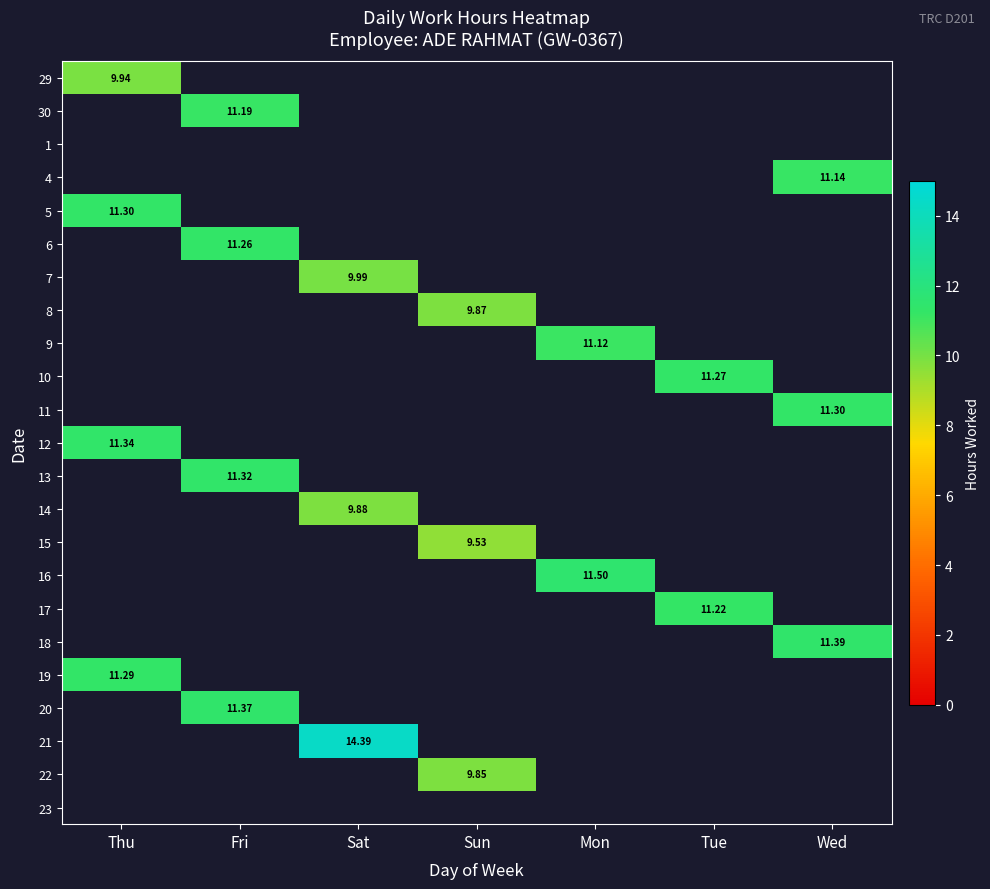

Which label corresponds to the largest value in the chart?

Sat